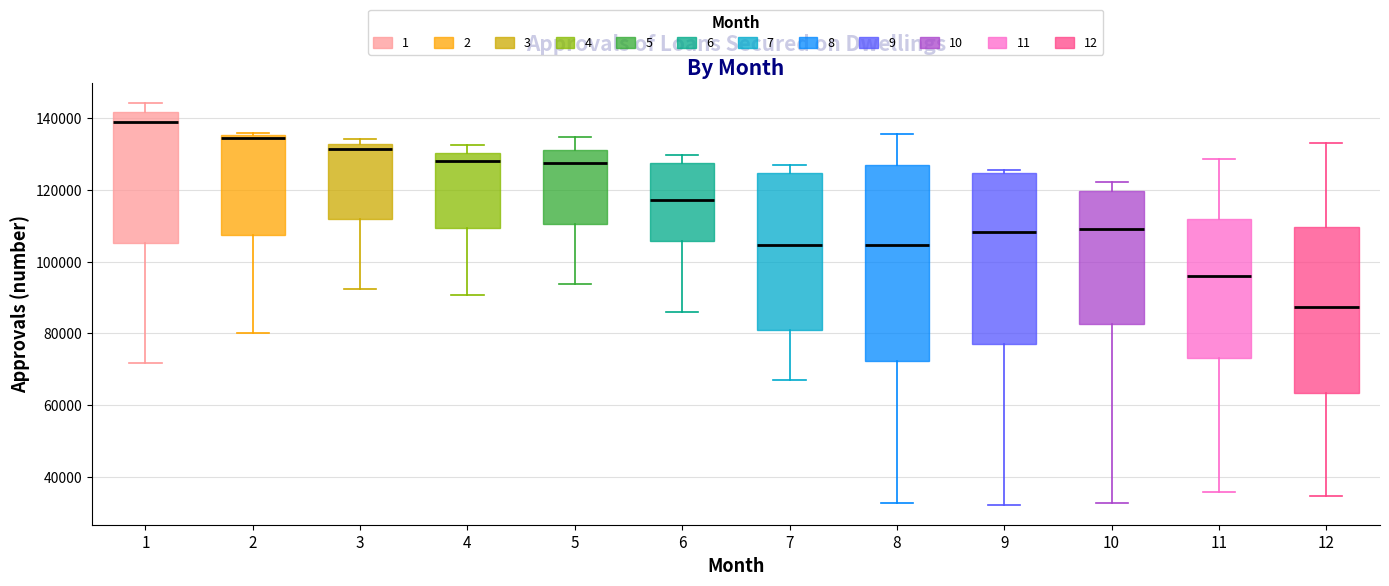

Reading left to right, read every box against the y-axis: the position of its median line, the range the box covers, and the ends of its whiskers. The values are not printed on the chart, so give them approximately, as read against the axis.

1: median 138000, box 106000 to 142000, whiskers 72000 to 144000
2: median 134000, box 108000 to 136000, whiskers 80000 to 136000 (just above the box's upper edge)
3: median 132000 (just below the box's upper edge), box 112000 to 132000, whiskers 92000 to 134000
4: median 128000, box 110000 to 130000, whiskers 90000 to 132000
5: median 128000, box 110000 to 132000, whiskers 94000 to 134000
6: median 118000, box 106000 to 128000, whiskers 86000 to 130000
7: median 104000, box 80000 to 124000, whiskers 68000 to 126000
8: median 104000, box 72000 to 126000, whiskers 32000 to 136000
9: median 108000, box 78000 to 124000, whiskers 32000 to 126000
10: median 108000, box 82000 to 120000, whiskers 32000 to 122000
11: median 96000, box 74000 to 112000, whiskers 36000 to 128000
12: median 88000, box 64000 to 110000, whiskers 34000 to 134000